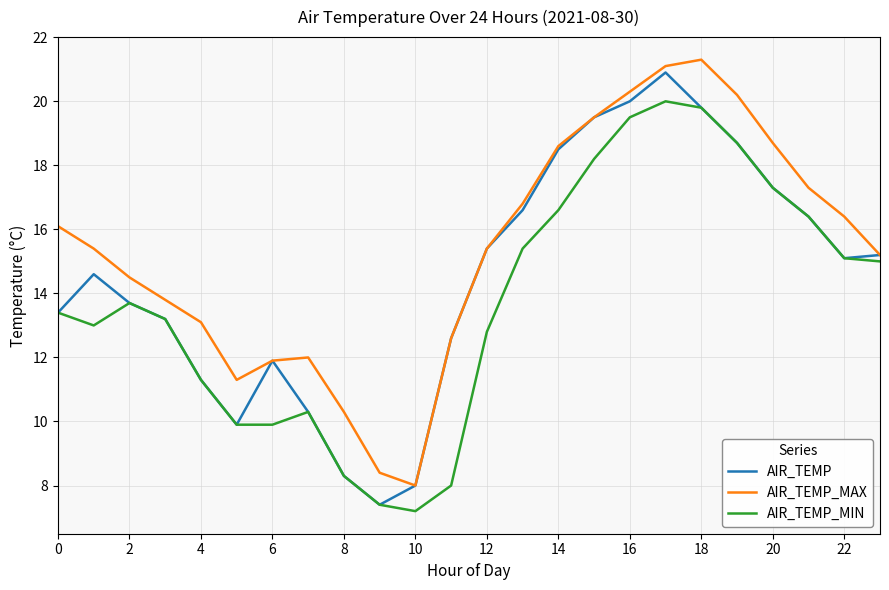

In AIR_TEMP, how many points are higher than both neighbors (excluding endpoints)?

3